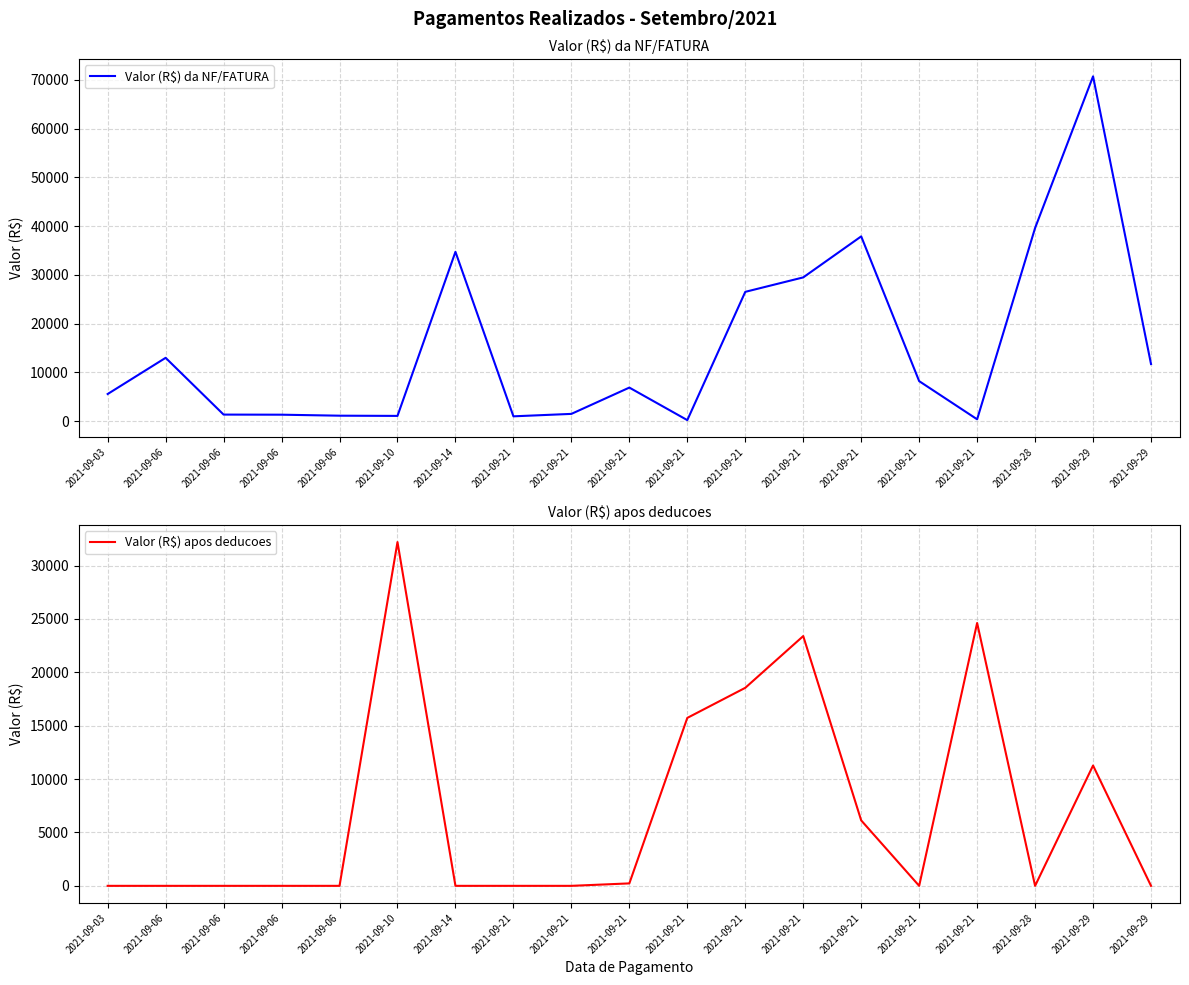

List the labels in order of Valor (R$) da NF/FATURA value, smallest first.

2021-09-21, 2021-09-21, 2021-09-21, 2021-09-10, 2021-09-06, 2021-09-06, 2021-09-06, 2021-09-21, 2021-09-03, 2021-09-21, 2021-09-21, 2021-09-29, 2021-09-06, 2021-09-21, 2021-09-21, 2021-09-14, 2021-09-21, 2021-09-28, 2021-09-29